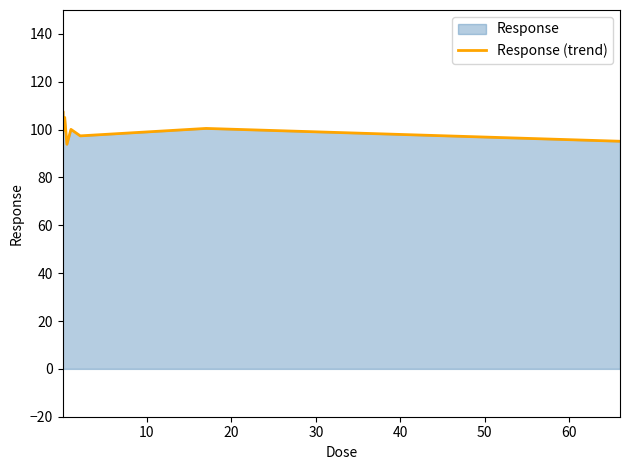

What is the greatest value displayed?

107.8